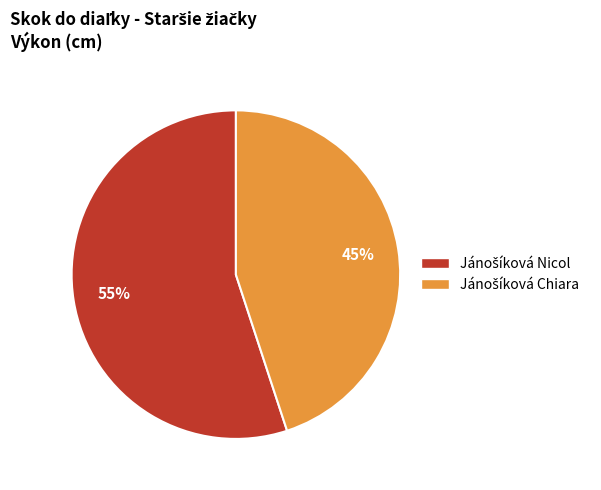

How many slices are in this pie chart?

2